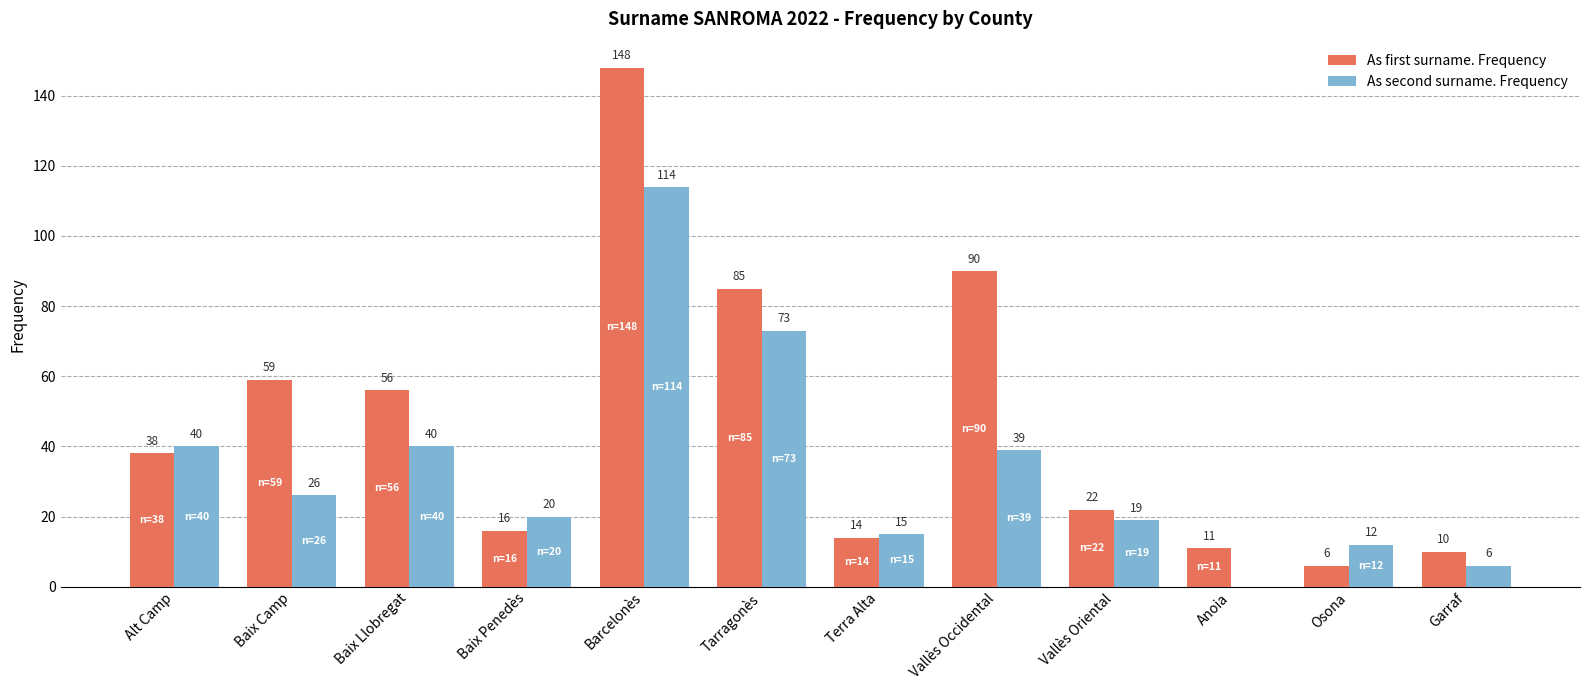

Which series has the largest total across all categories?

As first surname. Frequency